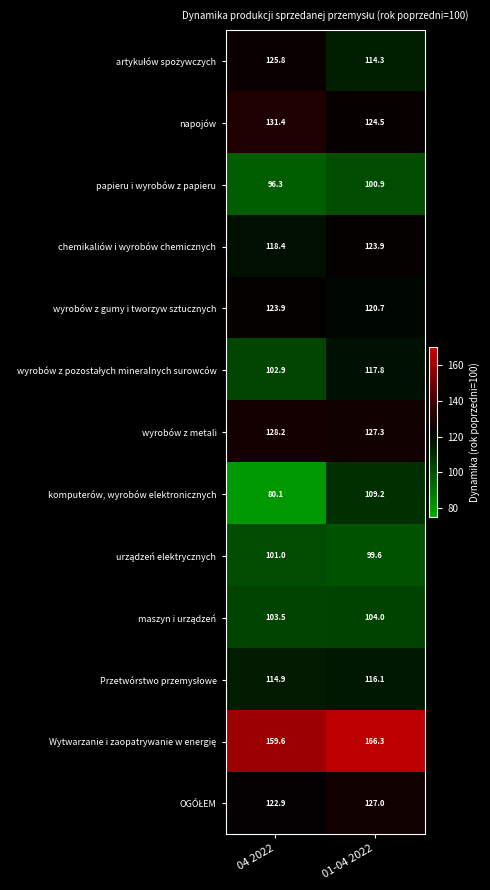

What value does the wyrobów z metali series have at 01-04 2022?

127.3